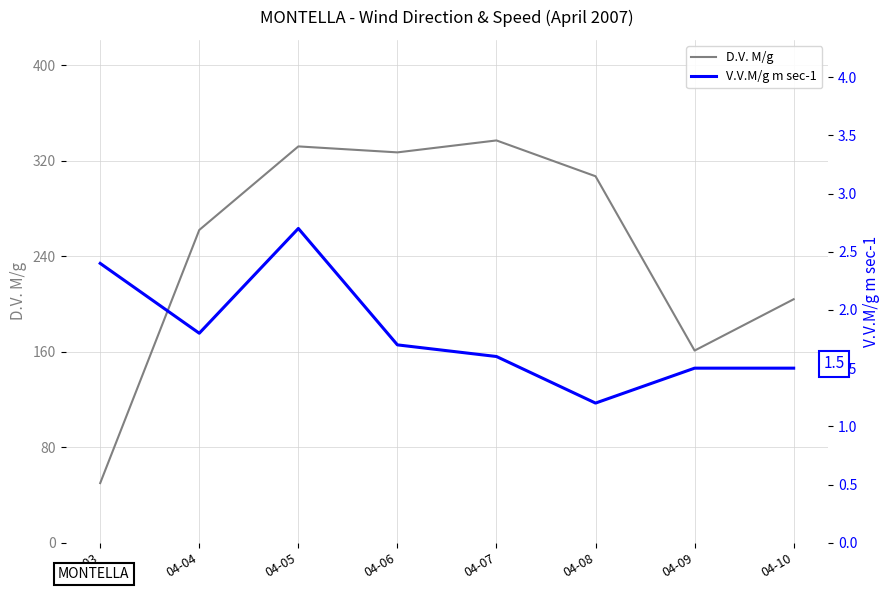

What is the minimum value shown in the chart?

1.2